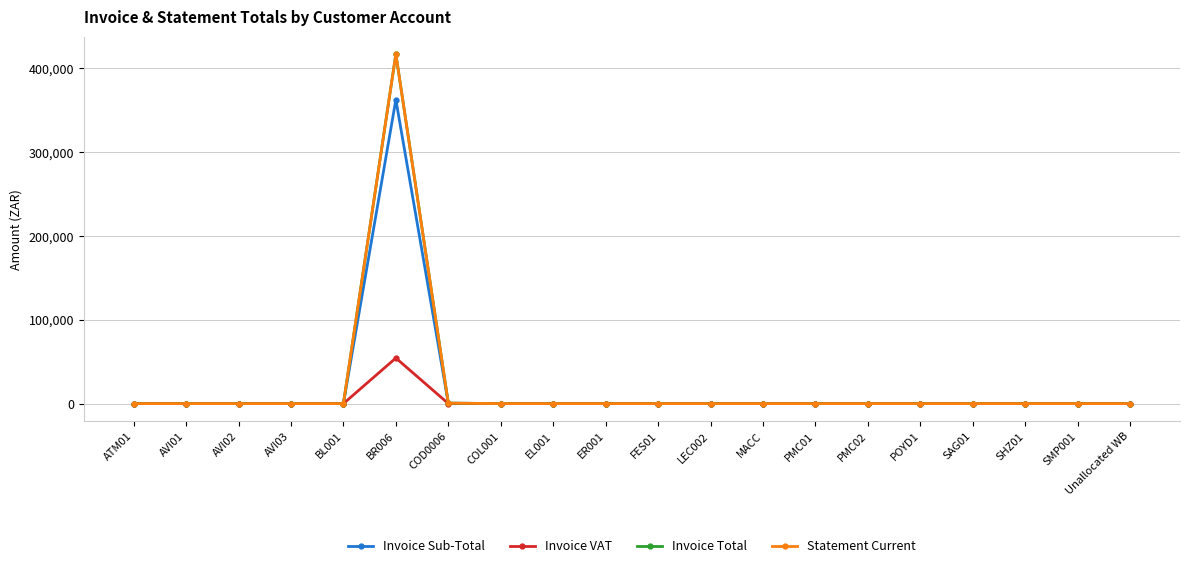

Does the chart have visible grid lines?

Yes